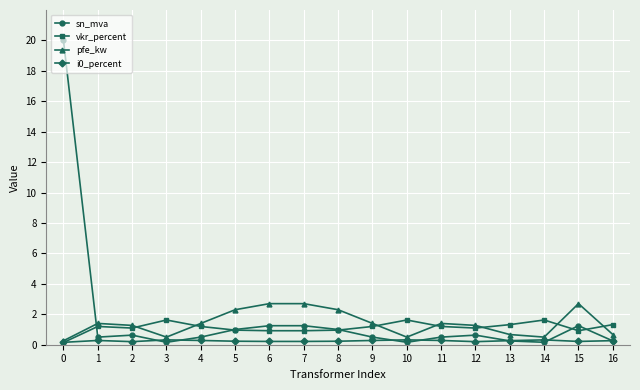

Where do sn_mva and pfe_kw first cross each other?

0 and 1